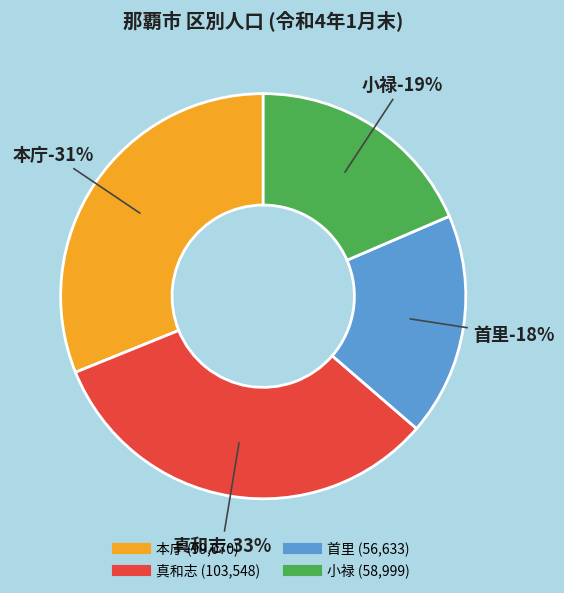

What is the smallest slice in the pie chart?

首里